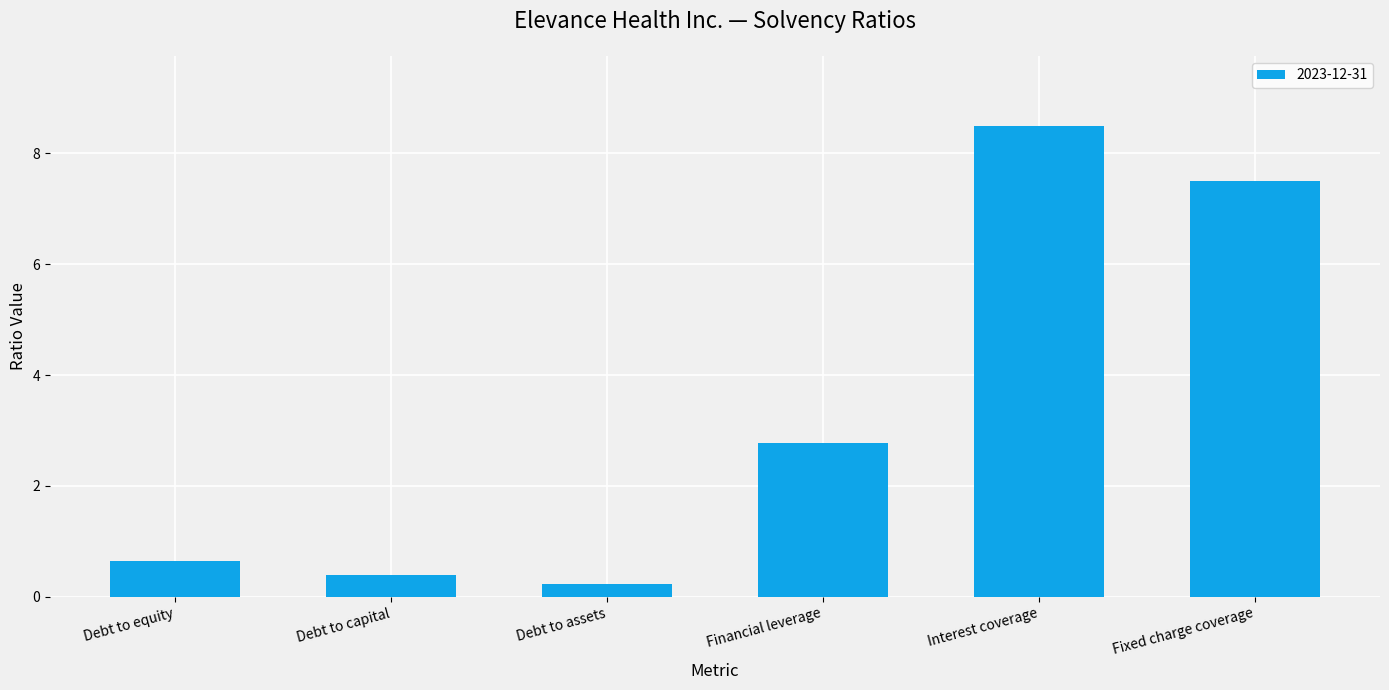

What is the maximum value shown in the chart?

8.5